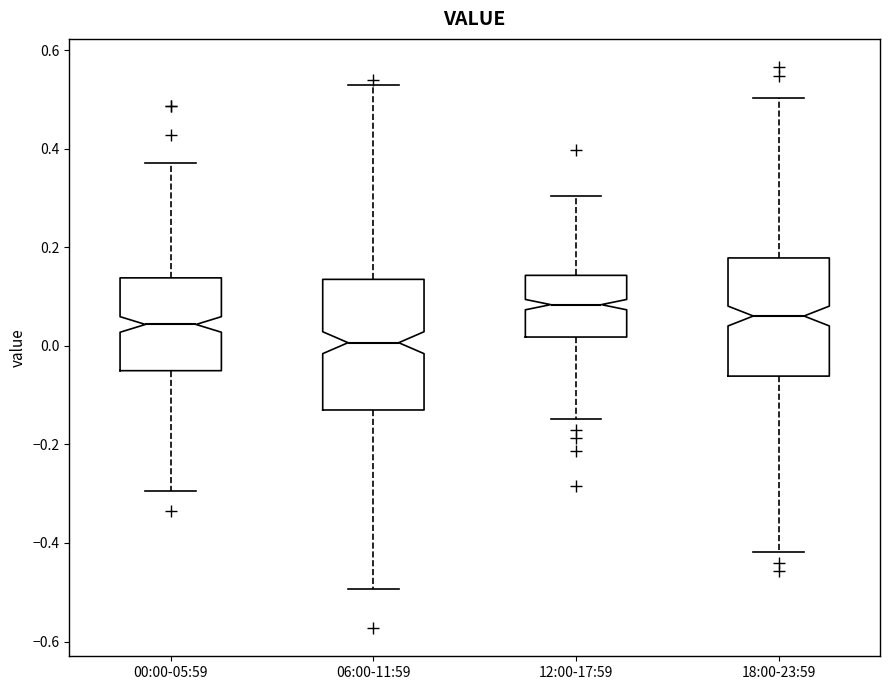

Where is the lower edge of the box for 06:00-11:59 on the y-axis? The values are not printed on the chart, so give them approximately, as read against the axis.

-0.14